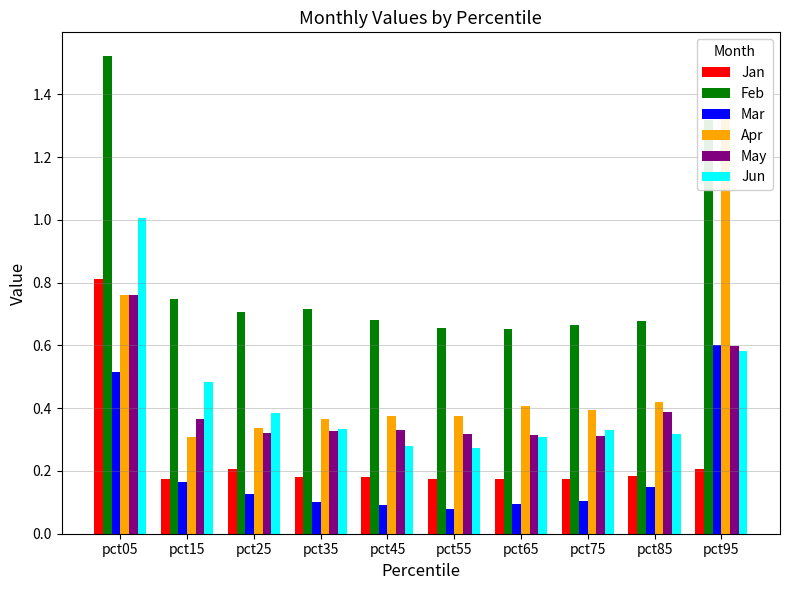

At which category is the sum across all series the highest?

pct05